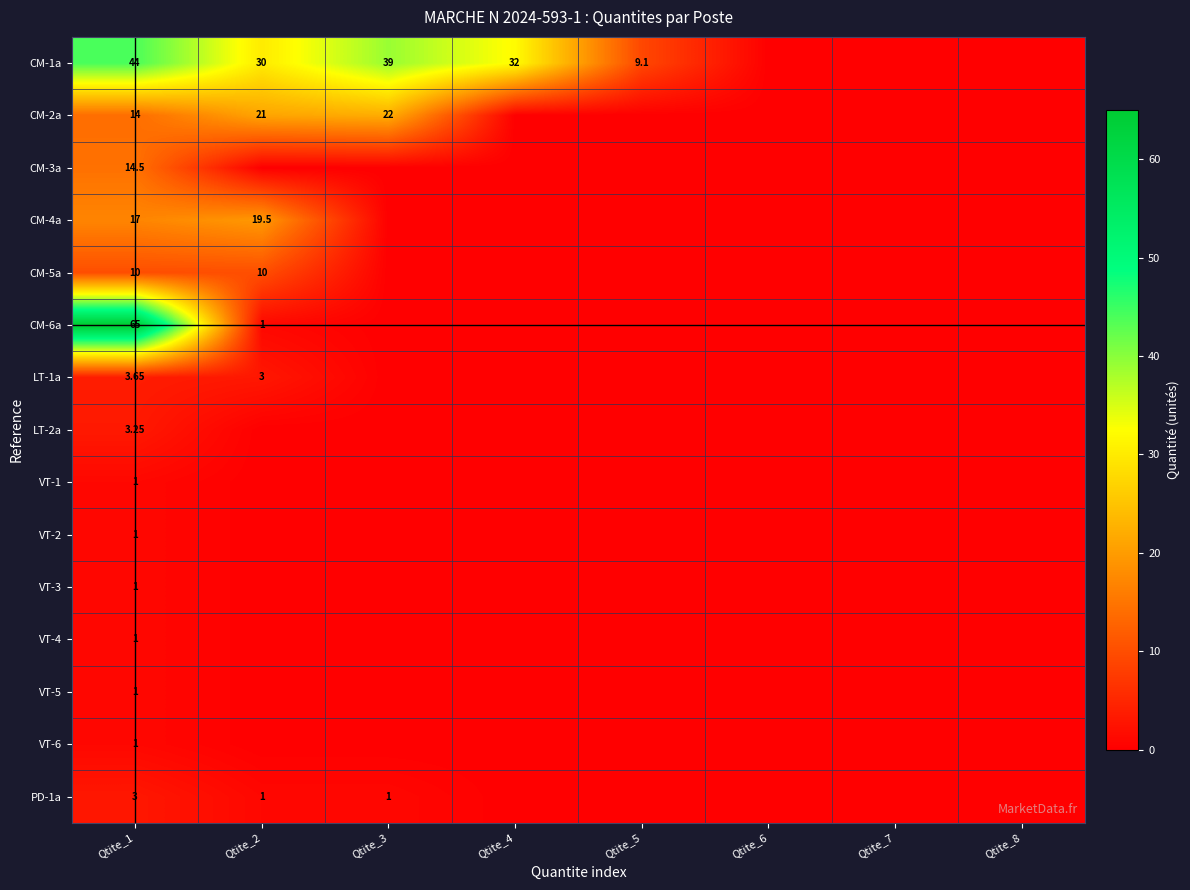

Which series has the widest spread of values?

CM-6a